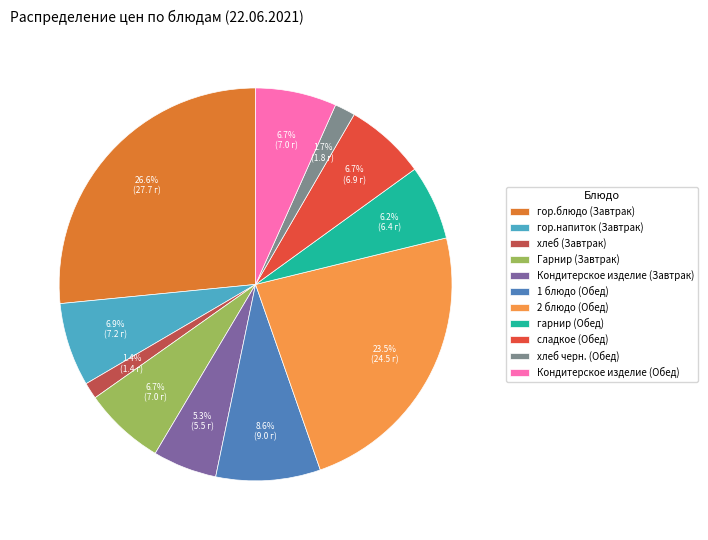

To the nearest percent, what percentage of the pie is Кондитерское изделие (Завтрак)?

5%